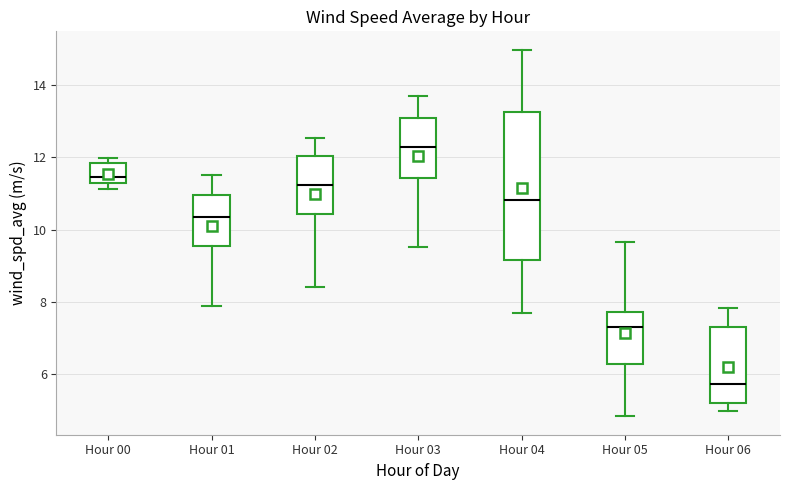

Comparing the boxes themselves (not the whiskers), which one is the tallest?

Hour 04